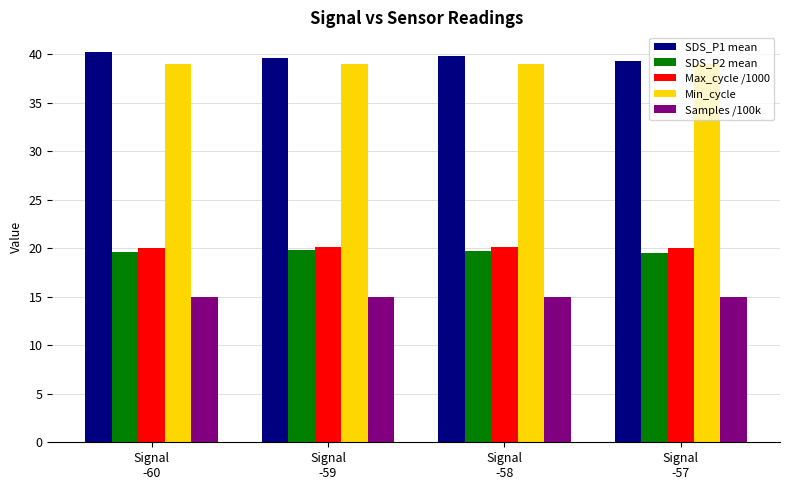

What is the label of the 4th bar from the left?

Signal
-57